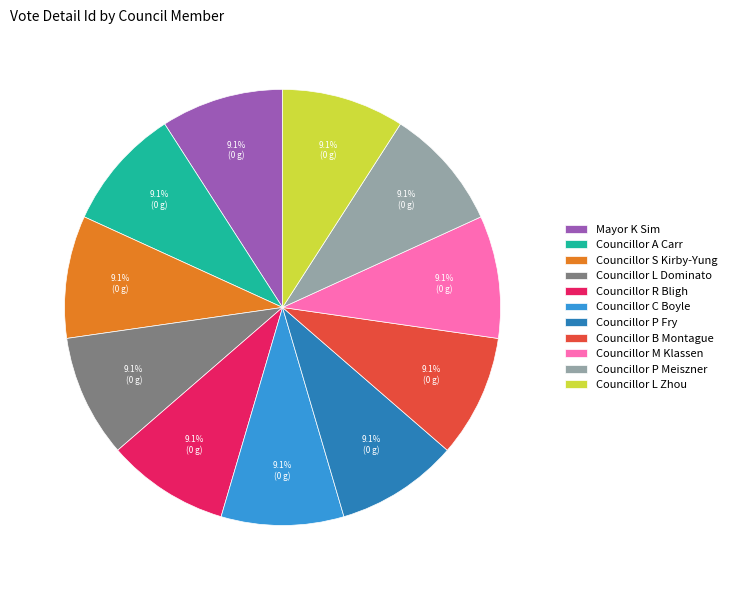

What percentage is the Councillor M Klassen slice, to the nearest percent?

9%